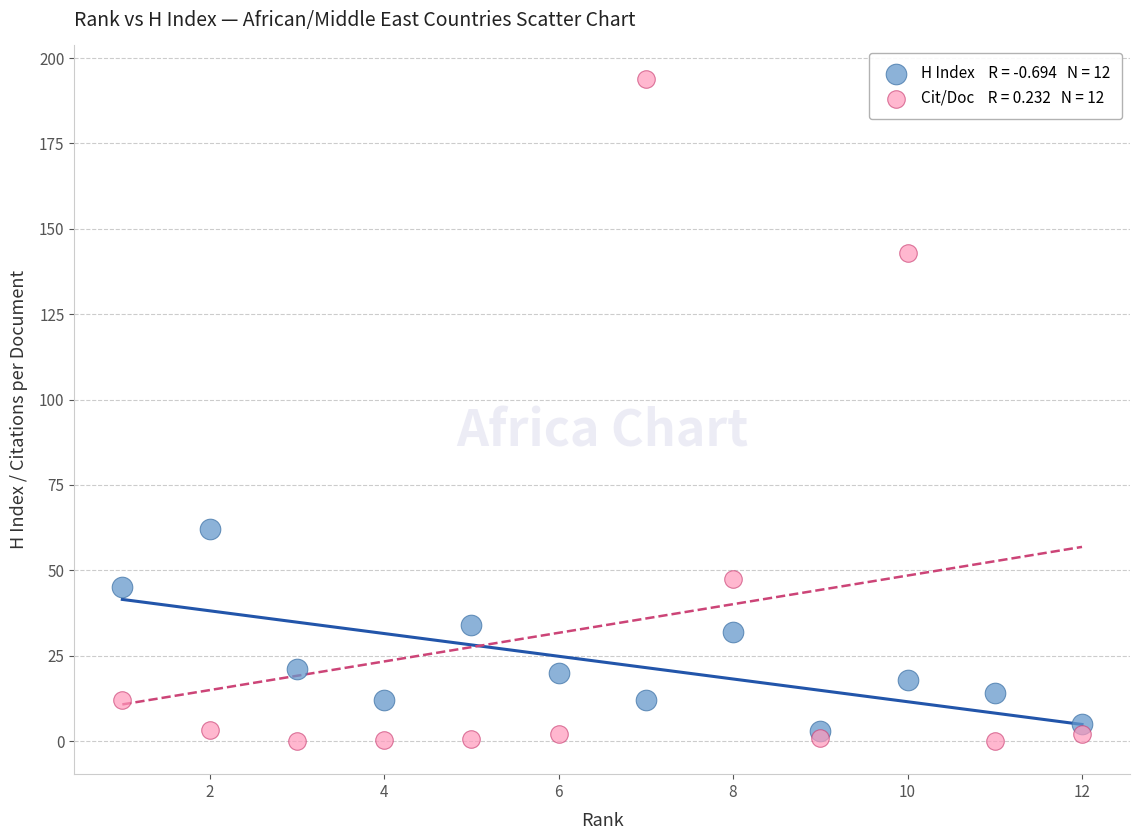

Across all series, what Y value is closest to 97?

62.0